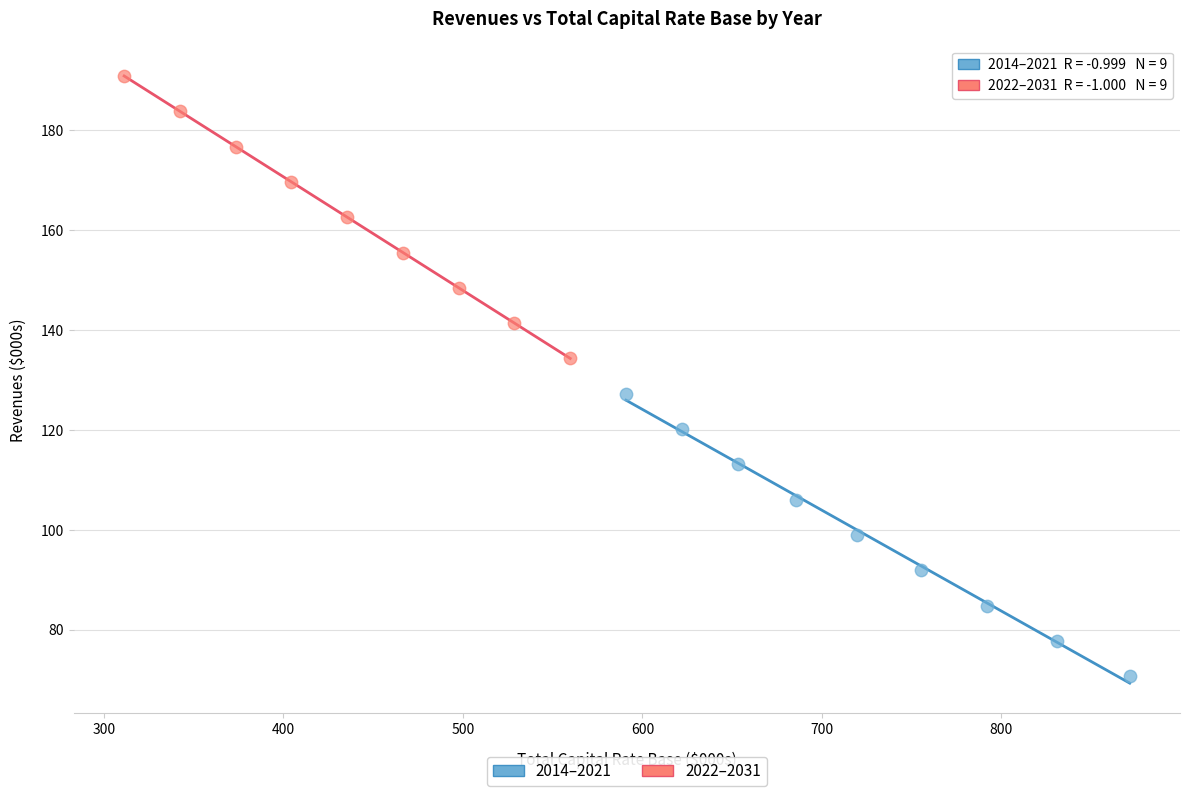

Which series reaches the minimum Y coordinate?

2014–2021